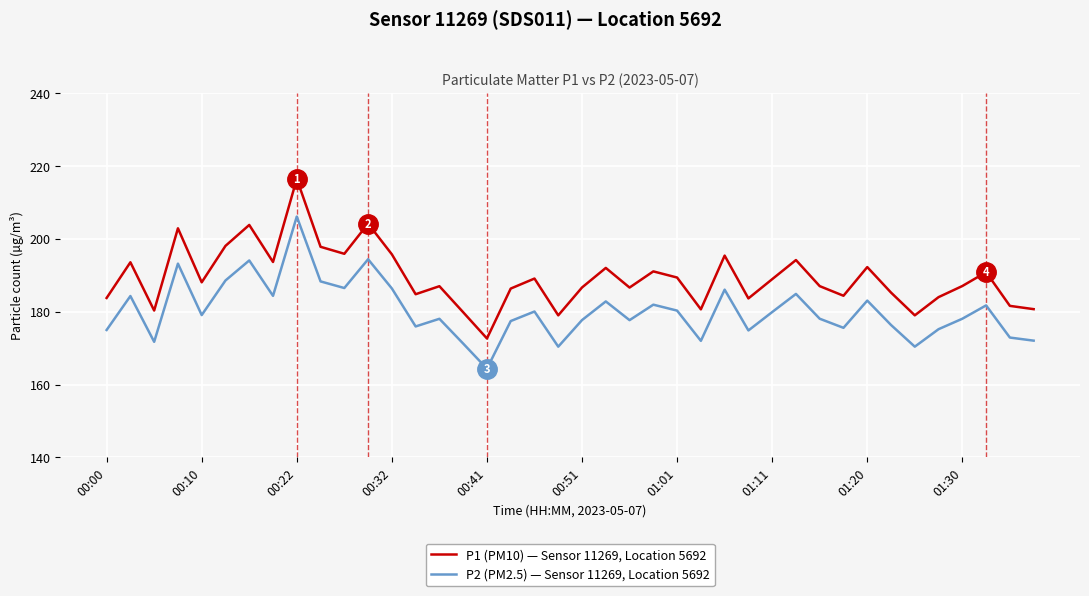

What is the difference between the maximum and minimum values in the P1 (PM10) — Sensor 11269, Location 5692 series?

43.8